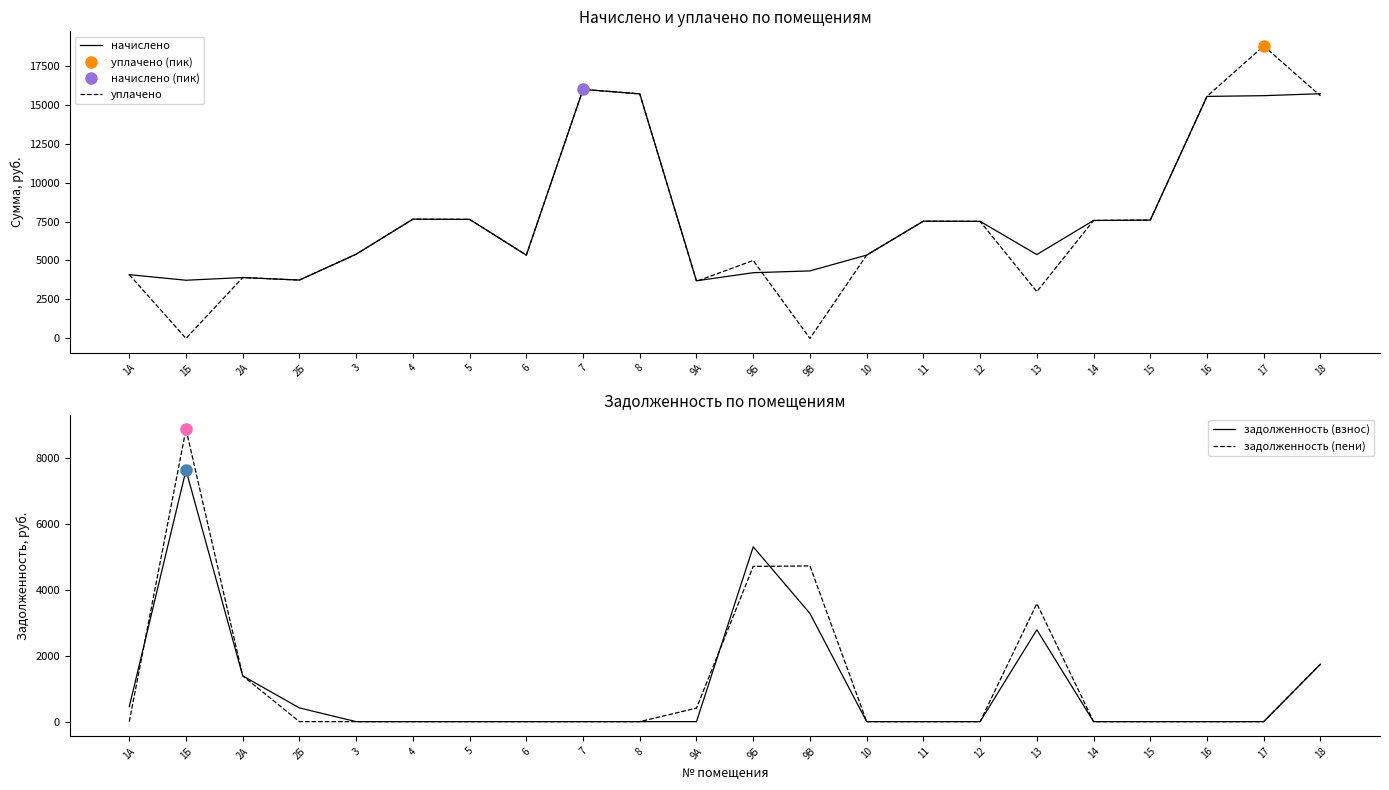

At 9Б, list the series in order from smallest to largest.

начислено, задолженность (пени), уплачено, задолженность (взнос)